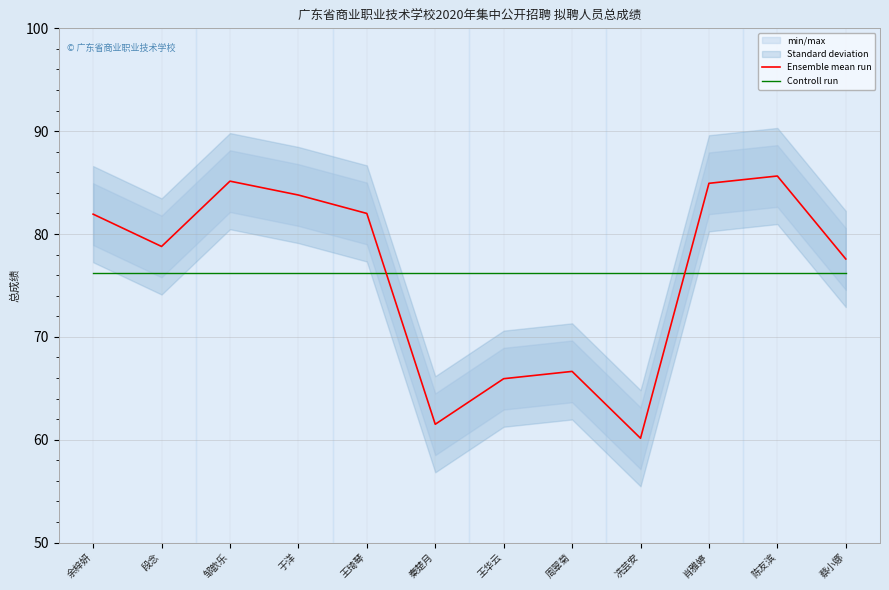

Reading right to left, list all the values displayed in this chart.

Ensemble mean run: 蔡小娜=77.6	陈友滨=85.6	肖雅婷=84.9	冼芸安=60.1	周翠菊=66.6	王华云=65.9	秦楚月=61.5	王琦琴=82.0	于洋=83.8	邹歆乐=85.1	段念=78.8	余梓妍=81.9
Controll run: 蔡小娜=76.2	陈友滨=76.2	肖雅婷=76.2	冼芸安=76.2	周翠菊=76.2	王华云=76.2	秦楚月=76.2	王琦琴=76.2	于洋=76.2	邹歆乐=76.2	段念=76.2	余梓妍=76.2